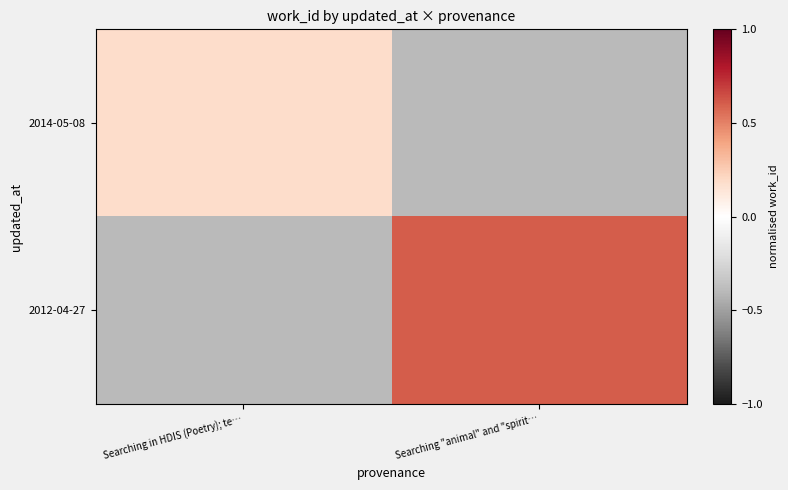

Rank the series at Searching in HDIS (Poetry); te… from lowest to highest value.

2012-04-27, 2014-05-08